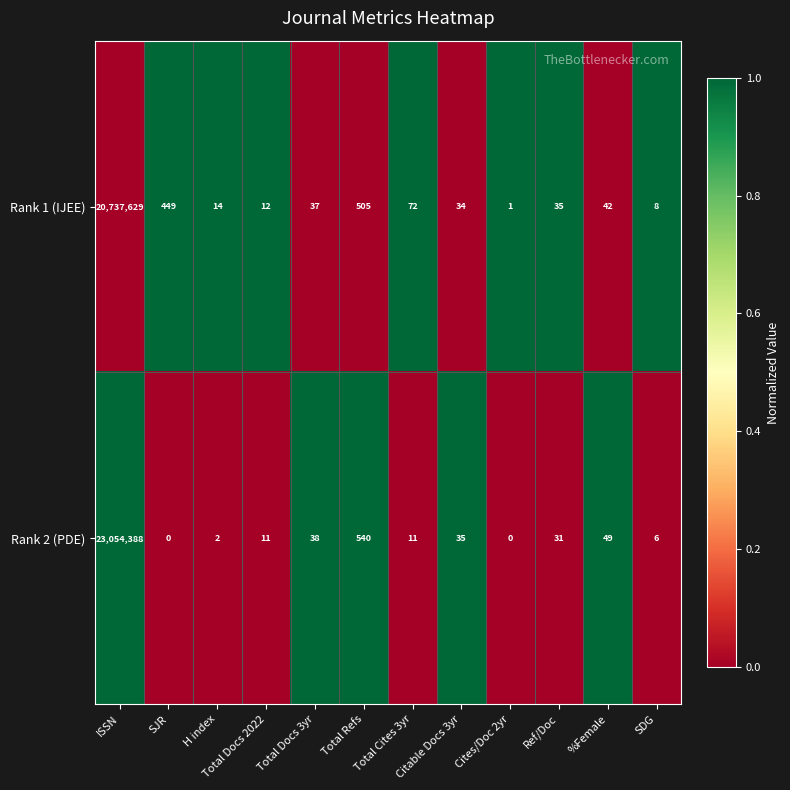

The value of Rank 1 (IJEE) at SJR is 449. True or false?

True